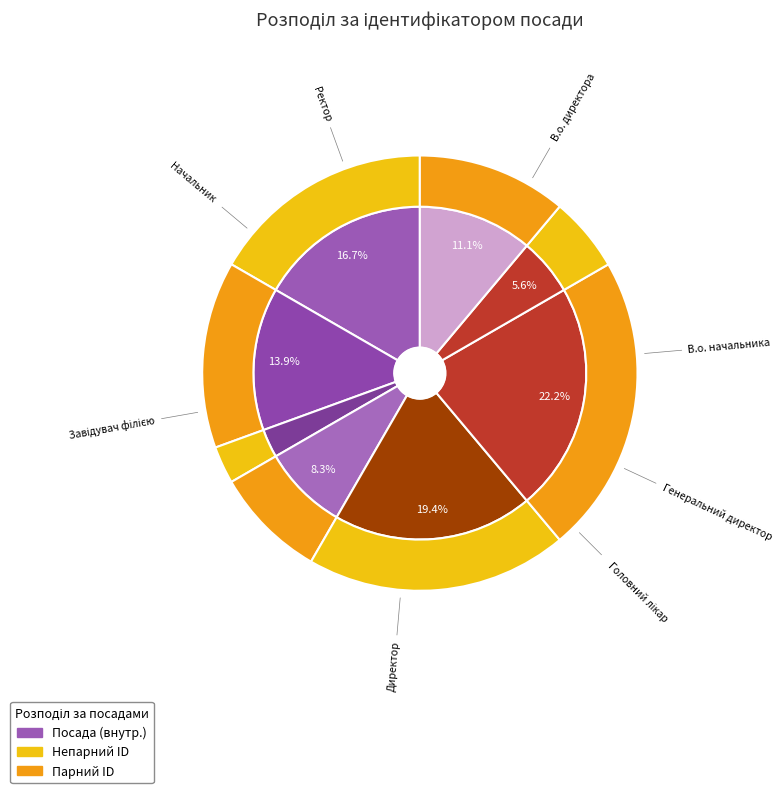

To the nearest percent, what percentage of the pie is В.о. начальника?

14%